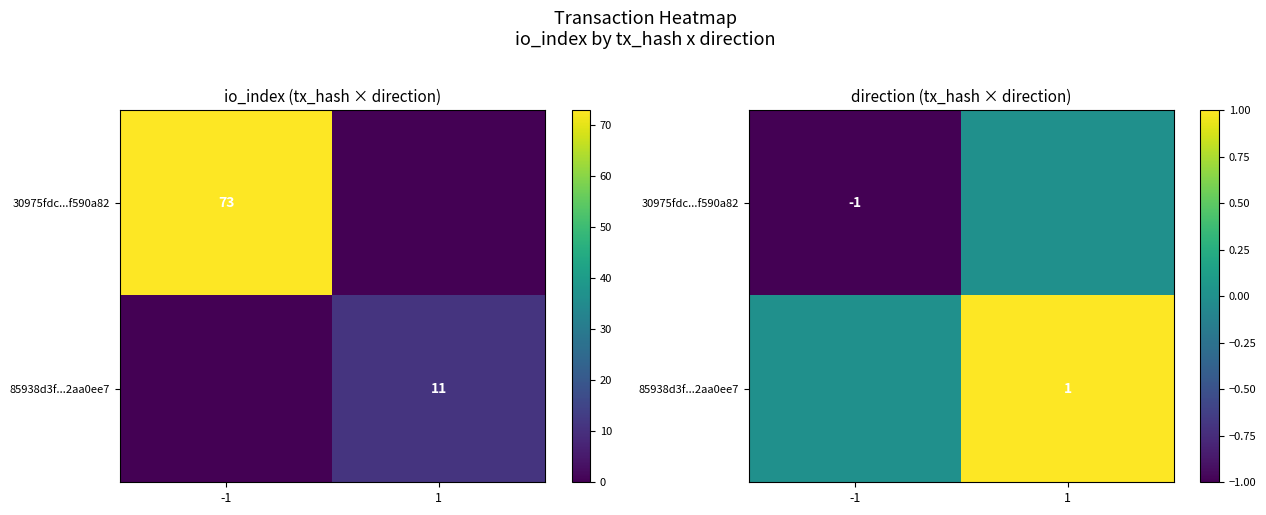

True or false: 85938d3f...2aa0ee7 has a value of -1 at -1.

False